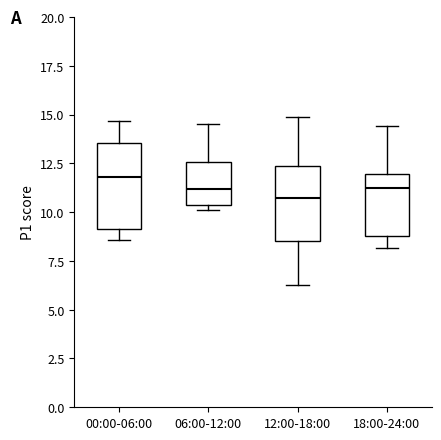

Reading left to right, read every box against the y-axis: the position of its median line, the range the box covers, and the ends of its whiskers. The values are not printed on the chart, so give them approximately, as read against the axis.

00:00-06:00: median 12.0, box 9.0 to 13.5, whiskers 8.5 to 14.5
06:00-12:00: median 11.0, box 10.5 to 12.5, whiskers 10.0 to 14.5
12:00-18:00: median 10.5, box 8.5 to 12.5, whiskers 6.5 to 15.0
18:00-24:00: median 11.0, box 9.0 to 12.0, whiskers 8.0 to 14.5